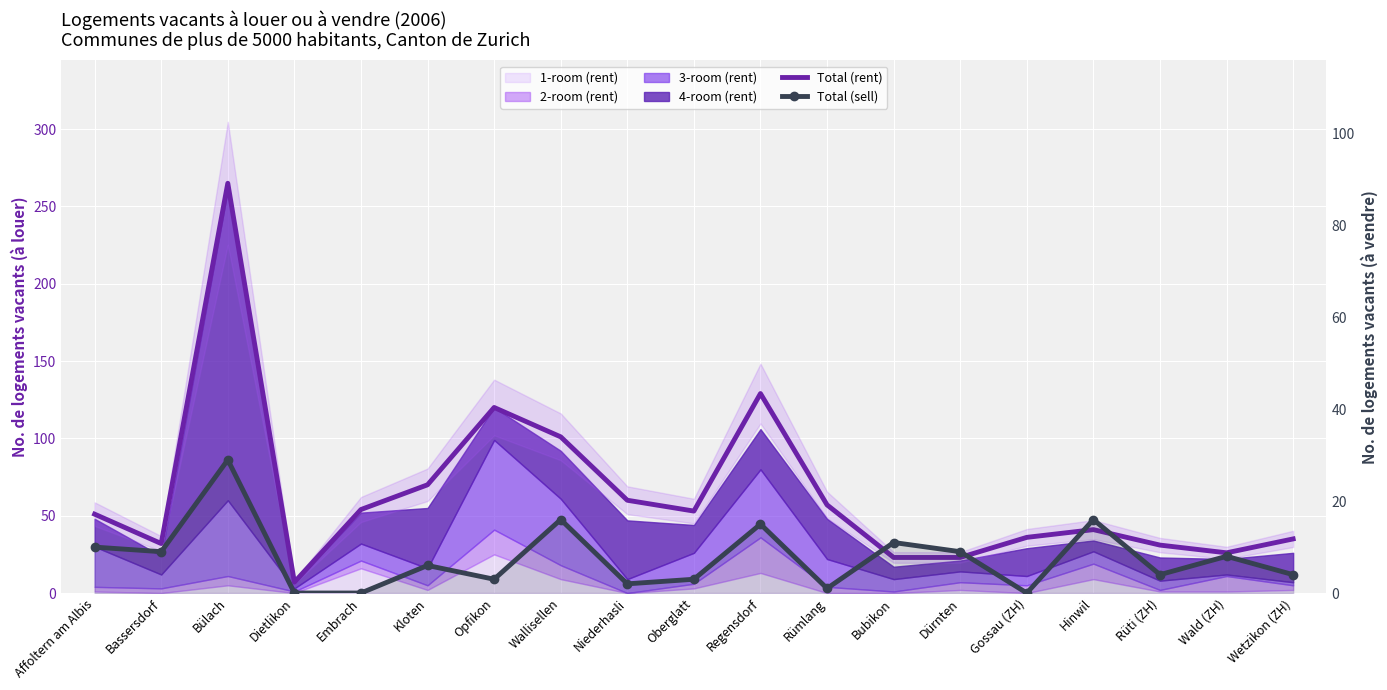

Where does the Total (sell) series first go above 6?

Affoltern am Albis